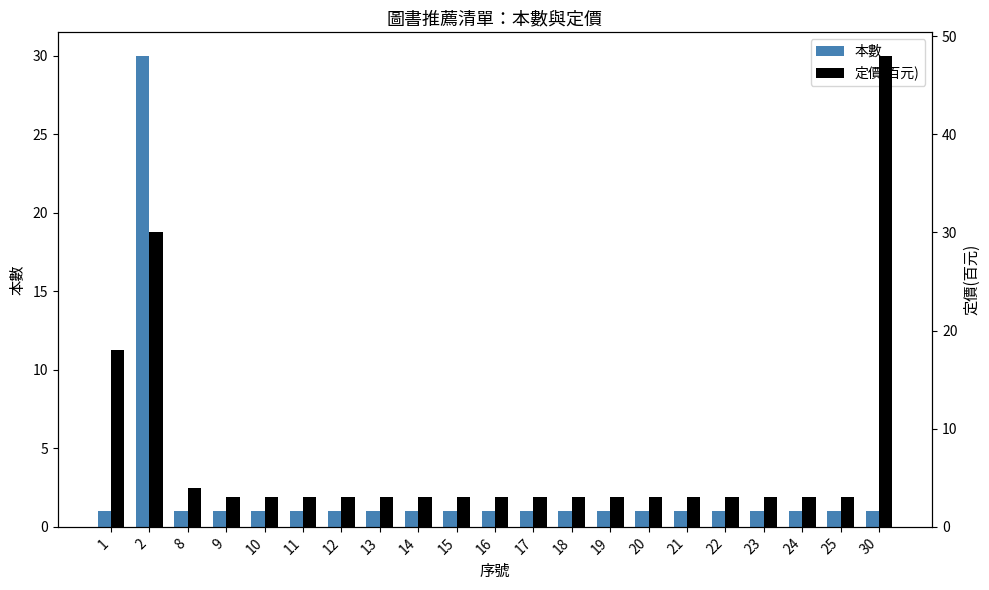

Is it true that 本數 equals 0 at 18?

False